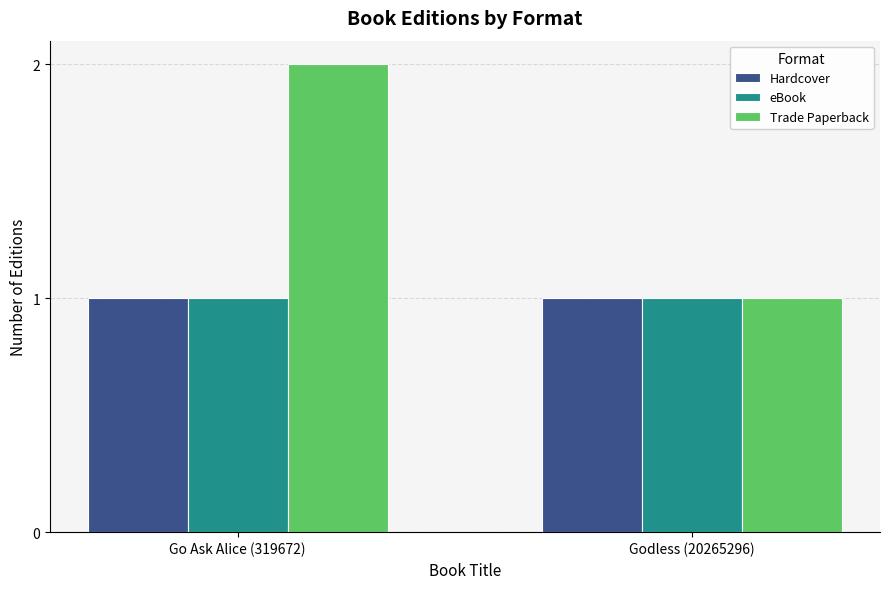

The eBook series shows 1 at Go Ask Alice (319672). True or false?

True